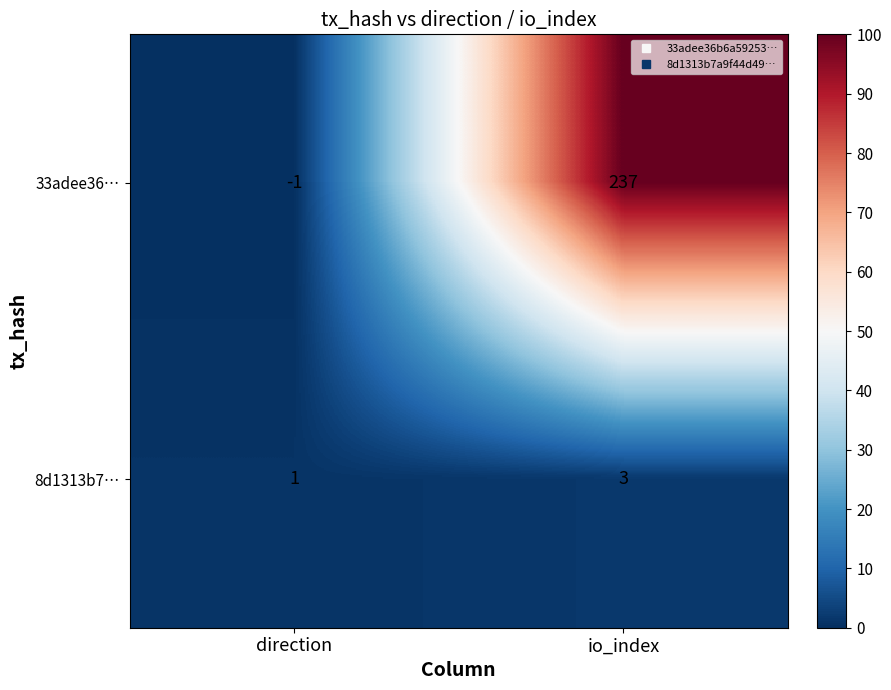

The 8d1313b7… series shows 1 at direction. True or false?

True